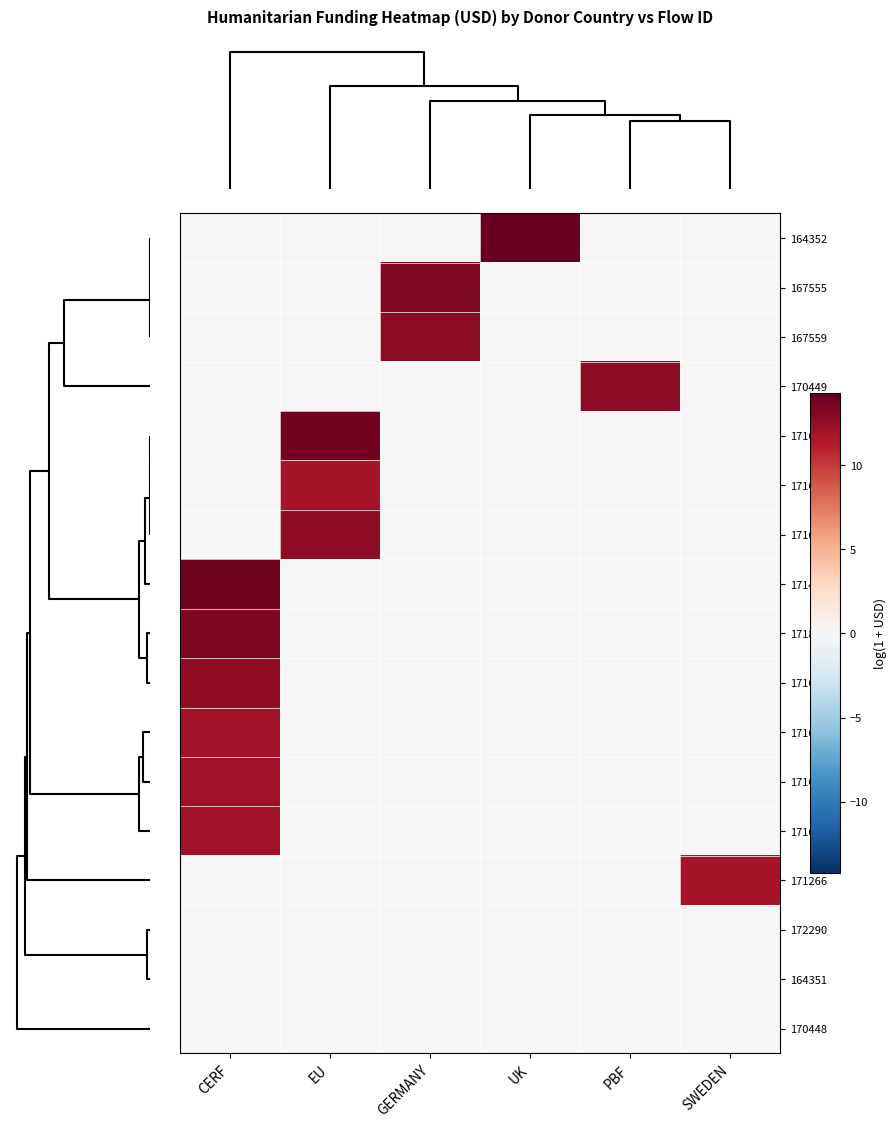

Reading left to right, list all the values displayed in this chart.

164352: CERF=0.0	EU=0.0	GERMANY=0.0	UK=14.3	PBF=0.0	SWEDEN=0.0
167555: CERF=0.0	EU=0.0	GERMANY=13.2	UK=0.0	PBF=0.0	SWEDEN=0.0
167559: CERF=0.0	EU=0.0	GERMANY=12.8	UK=0.0	PBF=0.0	SWEDEN=0.0
170449: CERF=0.0	EU=0.0	GERMANY=0.0	UK=0.0	PBF=12.8	SWEDEN=0.0
171681: CERF=0.0	EU=13.7	GERMANY=0.0	UK=0.0	PBF=0.0	SWEDEN=0.0
171621: CERF=0.0	EU=11.7	GERMANY=0.0	UK=0.0	PBF=0.0	SWEDEN=0.0
171629: CERF=0.0	EU=12.6	GERMANY=0.0	UK=0.0	PBF=0.0	SWEDEN=0.0
171471: CERF=13.8	EU=0.0	GERMANY=0.0	UK=0.0	PBF=0.0	SWEDEN=0.0
171838: CERF=13.3	EU=0.0	GERMANY=0.0	UK=0.0	PBF=0.0	SWEDEN=0.0
171644: CERF=12.6	EU=0.0	GERMANY=0.0	UK=0.0	PBF=0.0	SWEDEN=0.0
171642: CERF=11.9	EU=0.0	GERMANY=0.0	UK=0.0	PBF=0.0	SWEDEN=0.0
171645: CERF=11.9	EU=0.0	GERMANY=0.0	UK=0.0	PBF=0.0	SWEDEN=0.0
171646: CERF=11.9	EU=0.0	GERMANY=0.0	UK=0.0	PBF=0.0	SWEDEN=0.0
171266: CERF=0.0	EU=0.0	GERMANY=0.0	UK=0.0	PBF=0.0	SWEDEN=11.8
172290: CERF=0.0	EU=0.0	GERMANY=0.0	UK=0.0	PBF=0.0	SWEDEN=0.0
164351: CERF=0.0	EU=0.0	GERMANY=0.0	UK=0.0	PBF=0.0	SWEDEN=0.0
170448: CERF=0.0	EU=0.0	GERMANY=0.0	UK=0.0	PBF=0.0	SWEDEN=0.0